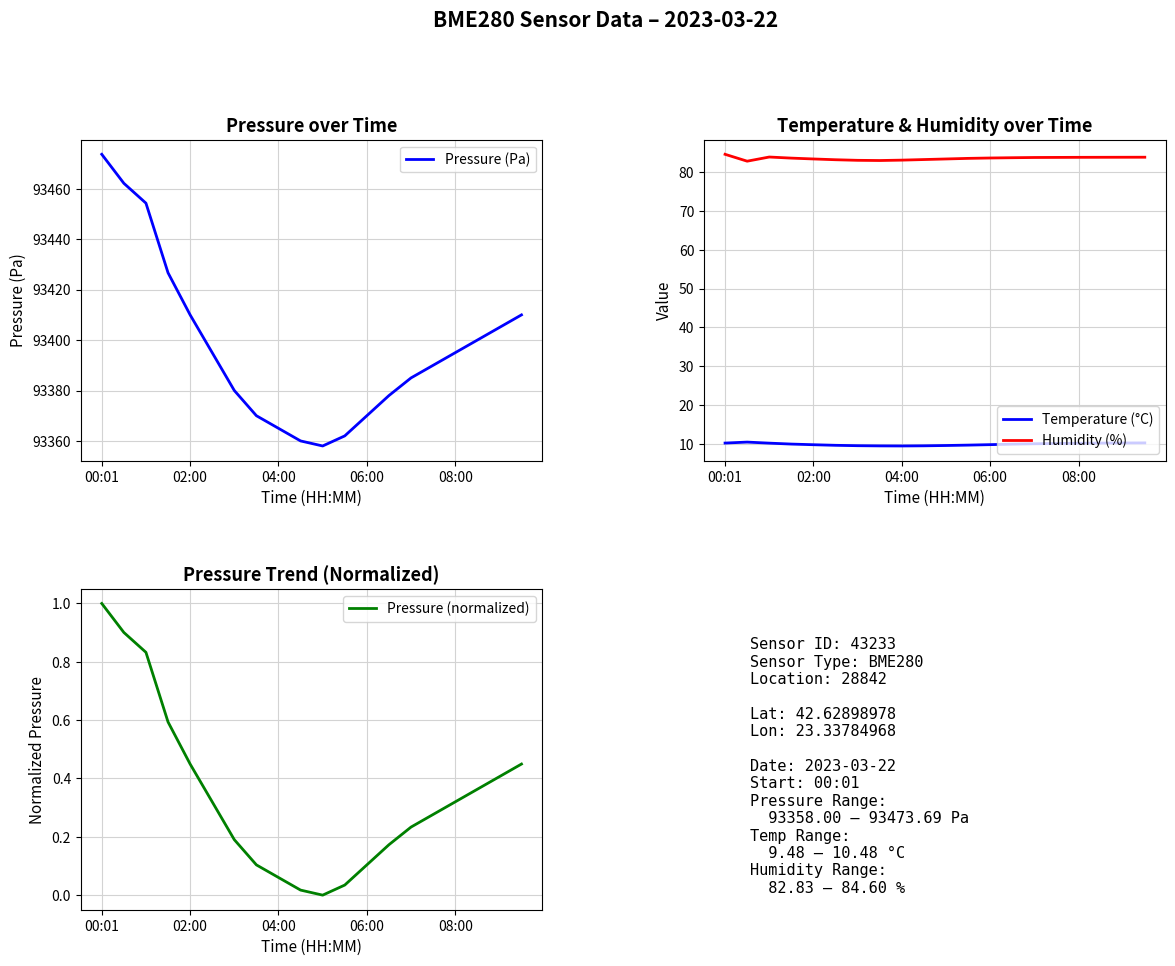

The Humidity (%) series shows 83.1 at 04:00. True or false?

True